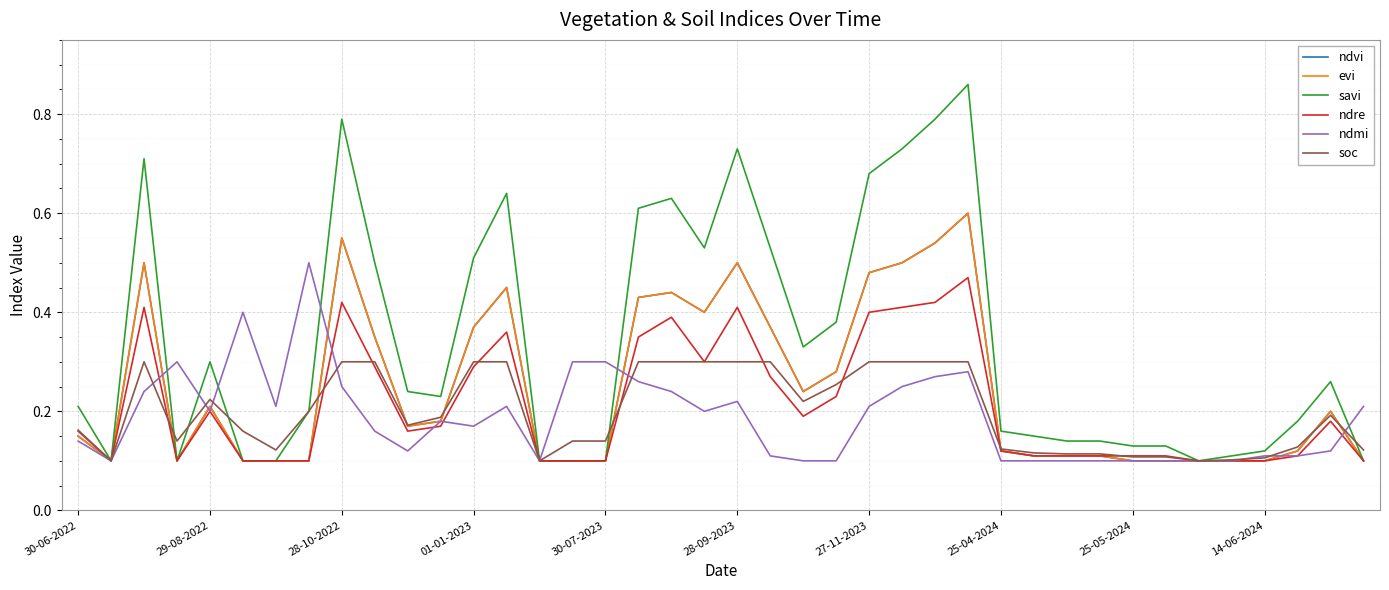

In ndre, how many points are higher than both neighbors (excluding endpoints)?

8